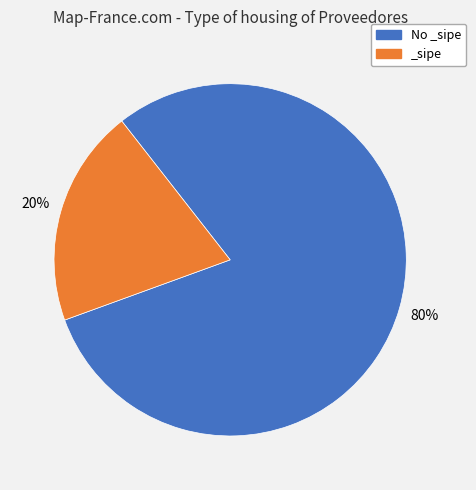

How many slices are in this pie chart?

2